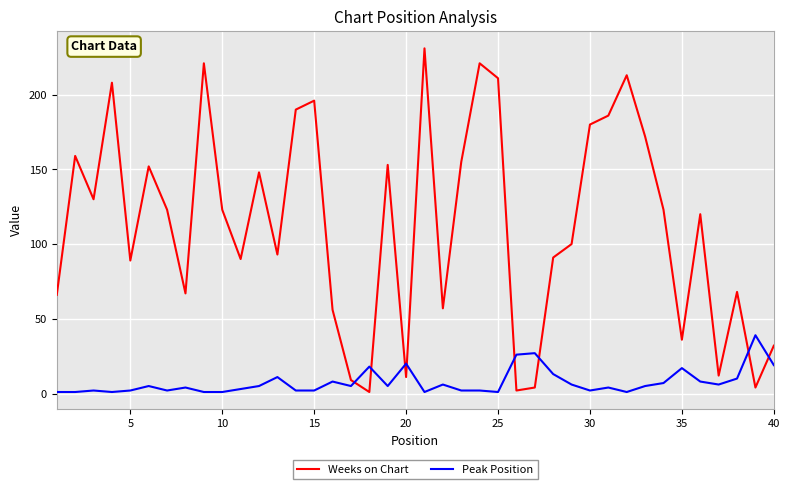

Which series has the largest total across all categories?

Weeks on Chart